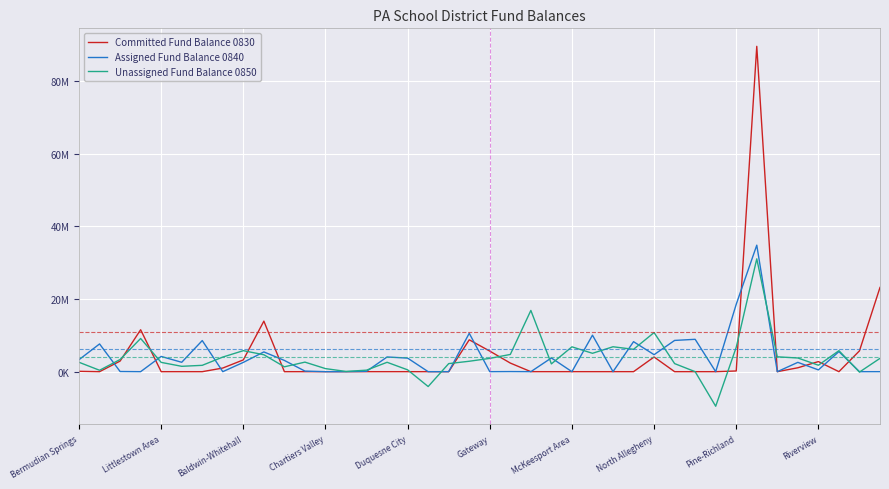

What are all the series names shown in the legend?

Committed Fund Balance 0830, Assigned Fund Balance 0840, Unassigned Fund Balance 0850